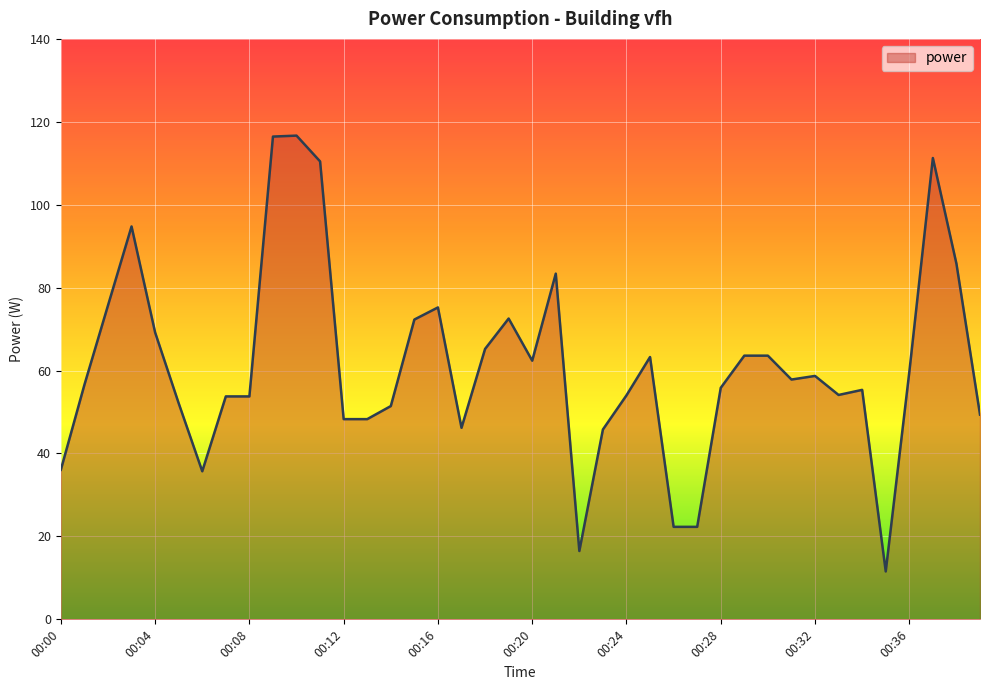

What is the smallest value displayed?

11.6